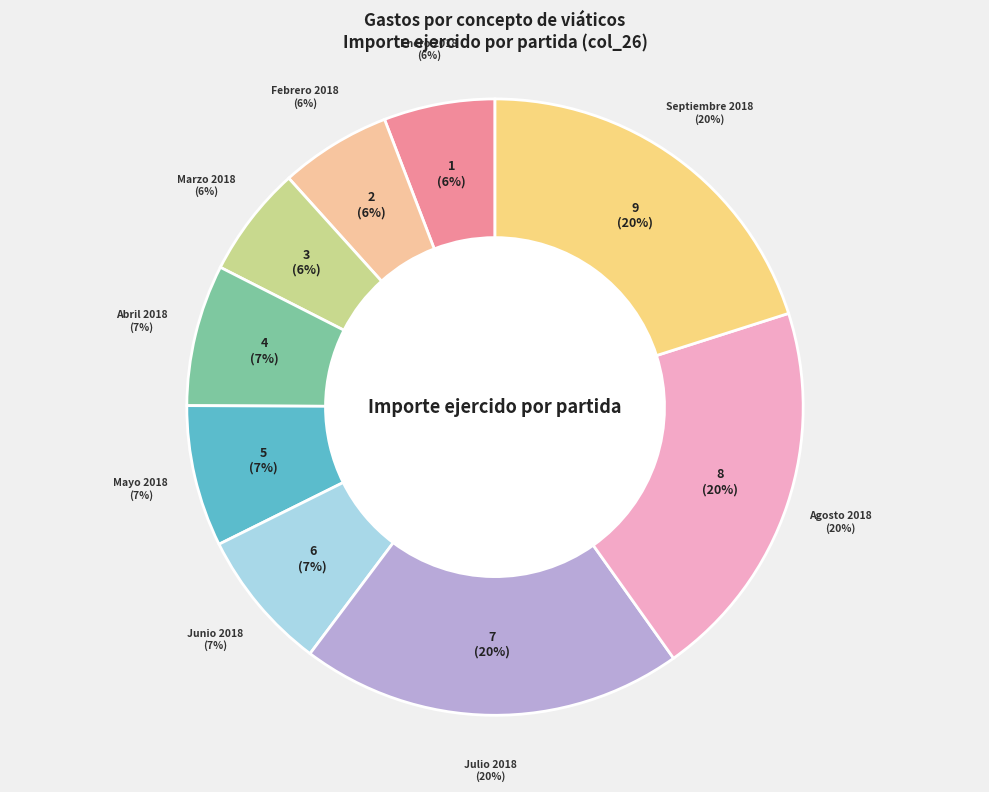

The Agosto 2018 slice represents 20% of the pie. True or false?

True